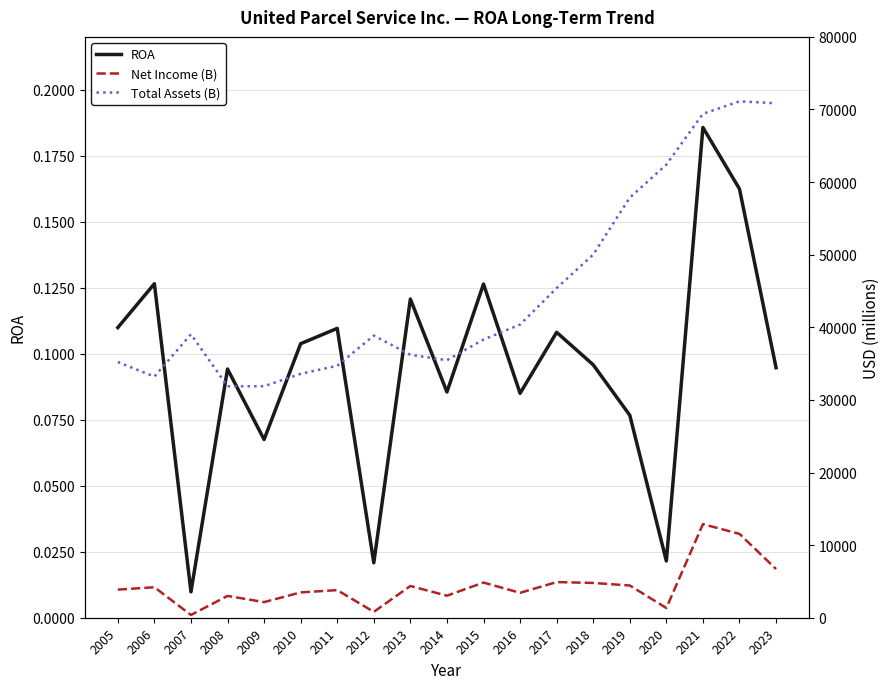

At which label does Net Income (B) reach its peak?

2021